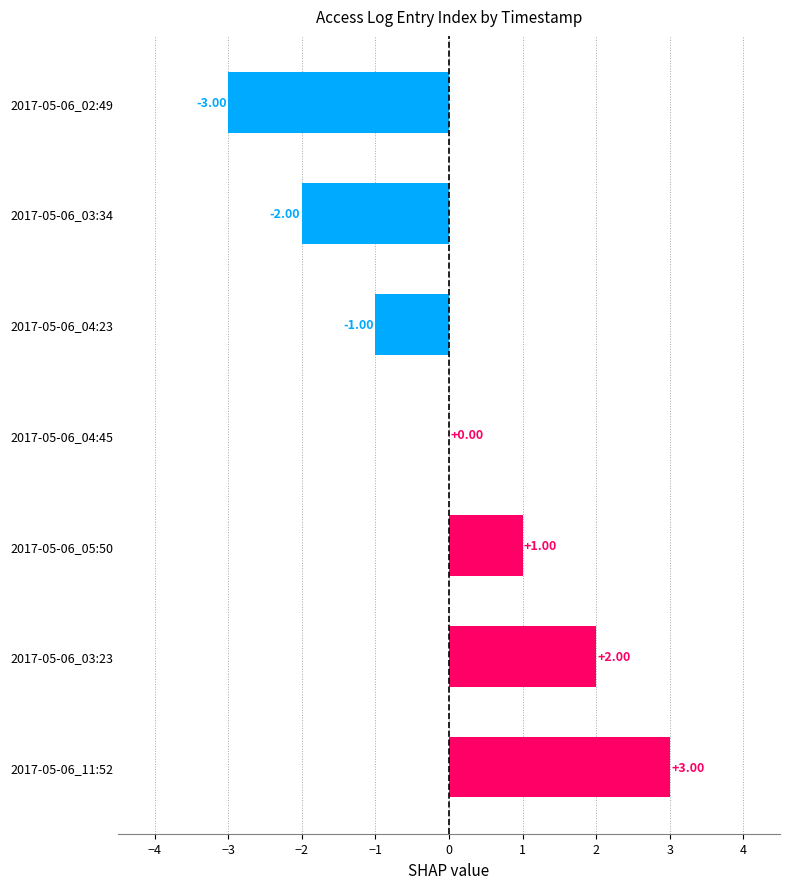

Count the number of categories in the chart.

7